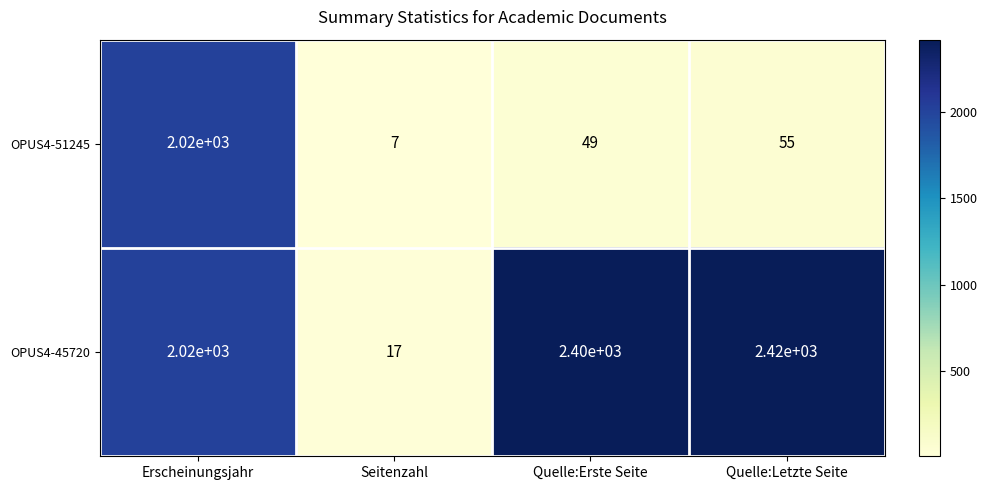

Where does the OPUS4-51245 series first go above 55?

Erscheinungsjahr